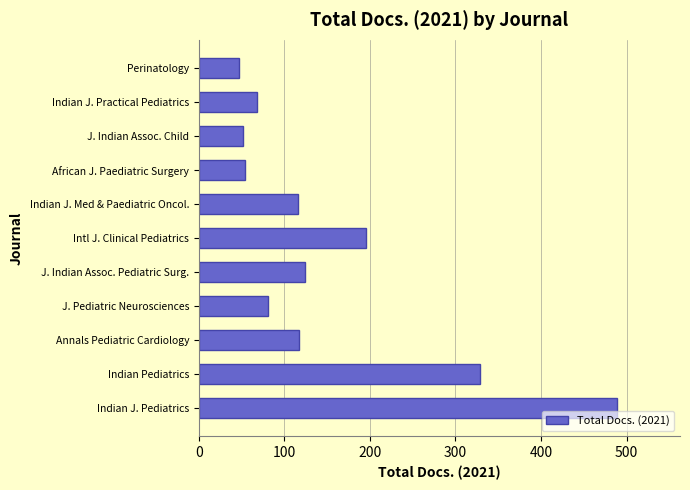

What is the minimum value shown in the chart?

47